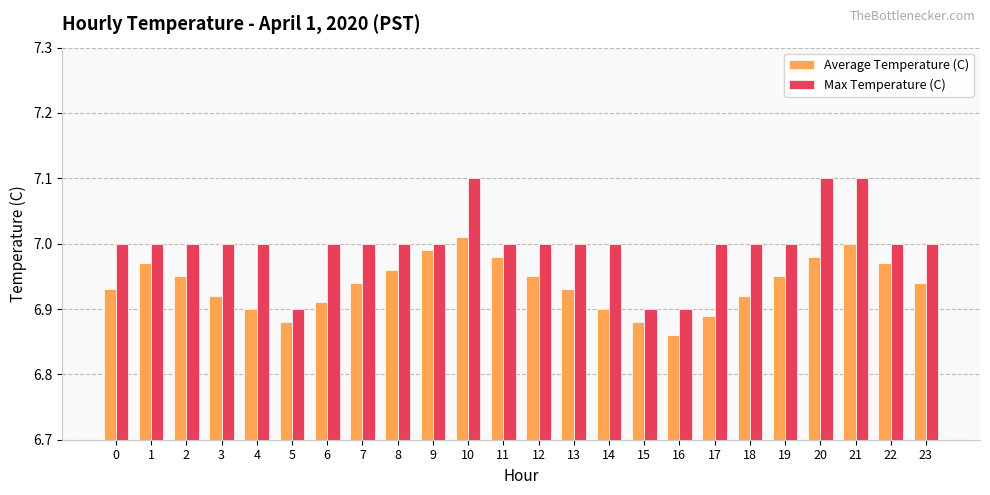

True or false: Average Temperature (C) has a value of 7.0 at 22.

True